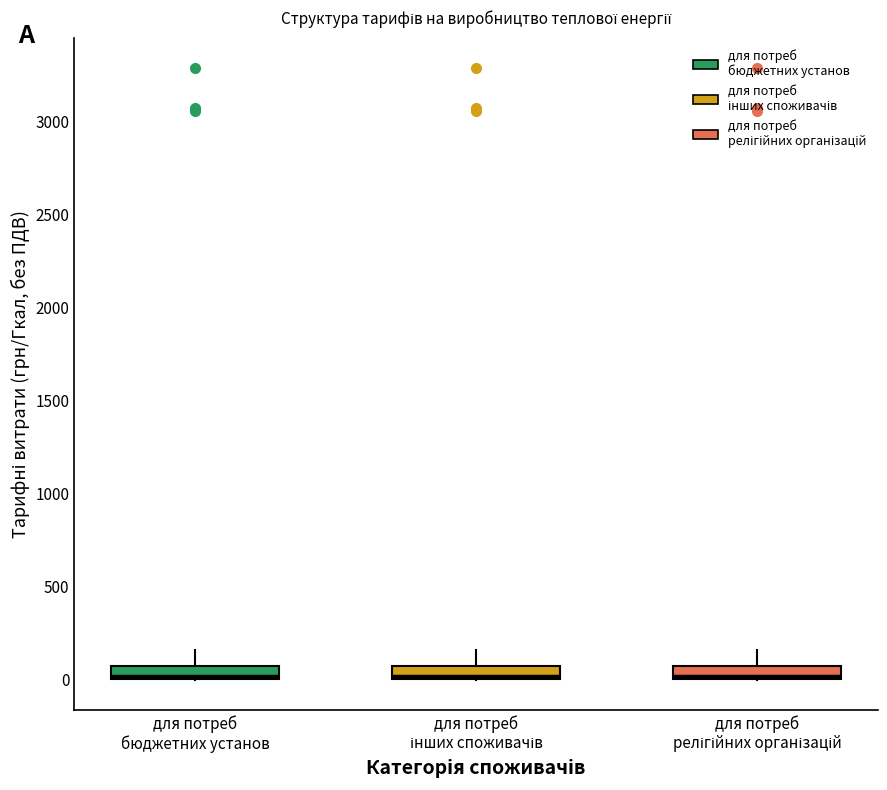

Where is the lower edge of the box for для потреб бюджетних установ on the y-axis? The values are not printed on the chart, so give them approximately, as read against the axis.

0